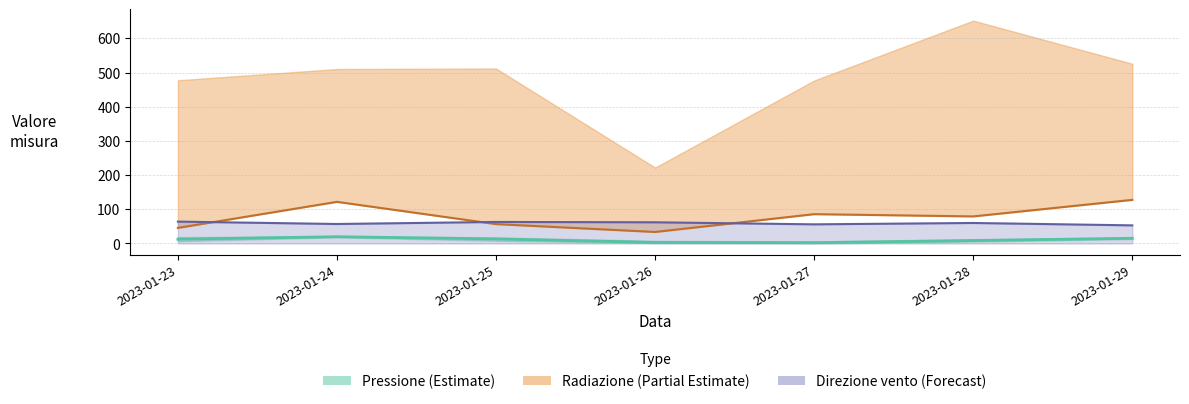

What is the difference between the Direzione vento Grezzo values at 2023-01-24 and 2023-01-25?

6.0